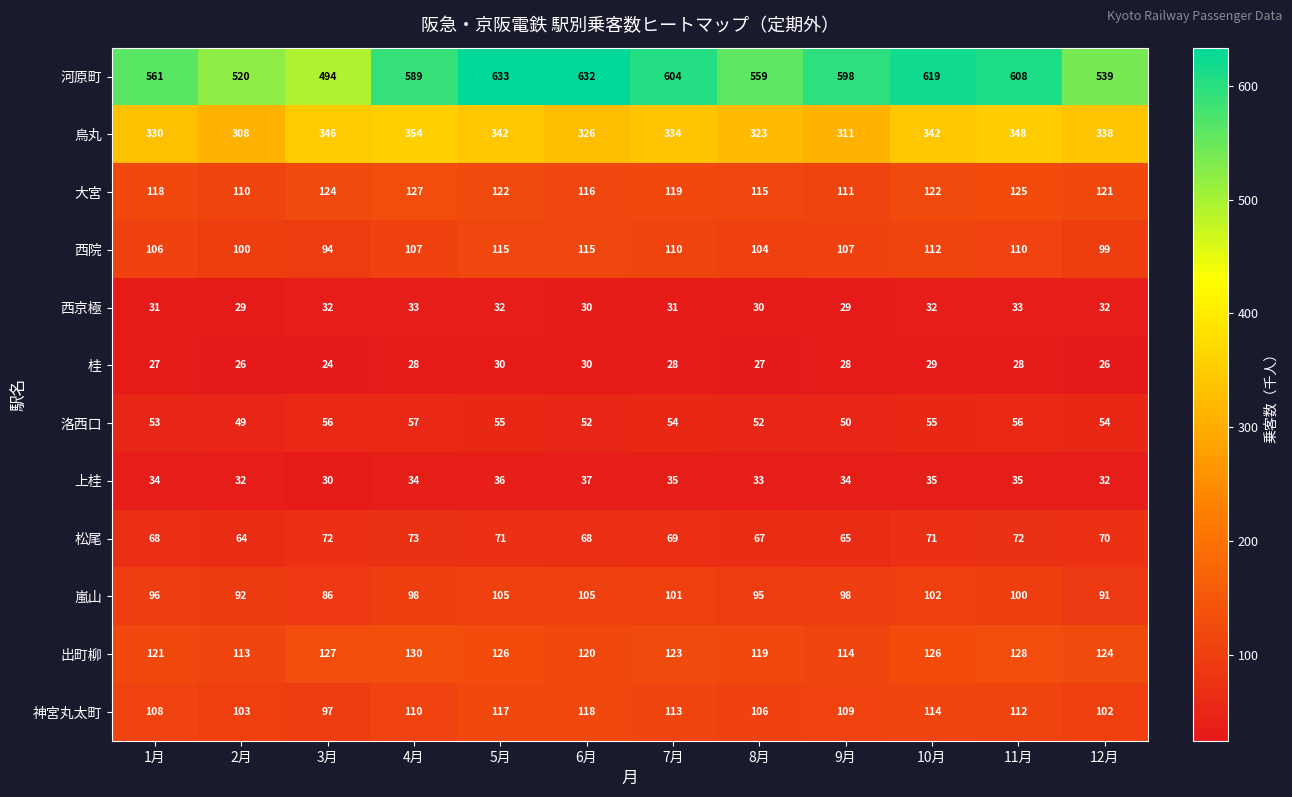

What is the minimum value shown in the chart?

24